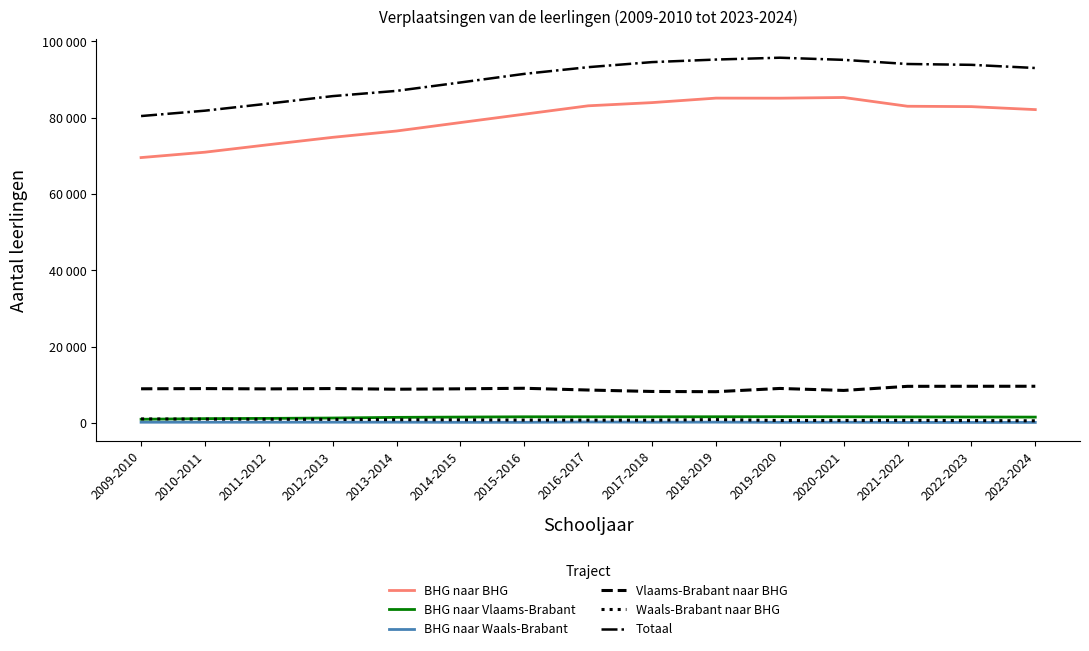

What are all the series names shown in the legend?

BHG naar BHG, BHG naar Vlaams-Brabant, BHG naar Waals-Brabant, Vlaams-Brabant naar BHG, Waals-Brabant naar BHG, Totaal